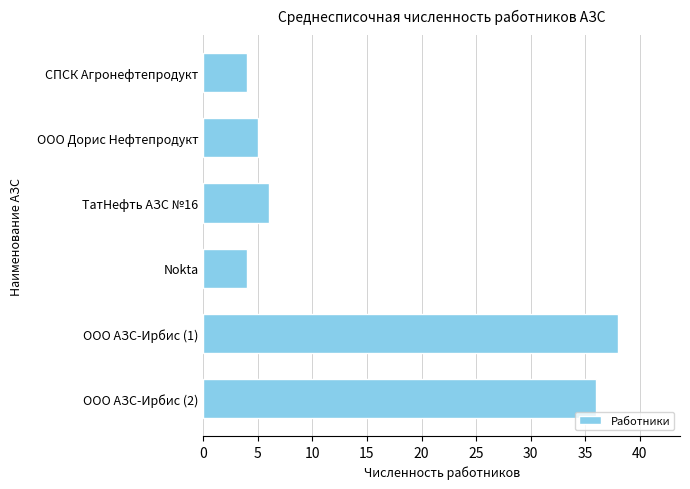

What is the approximate value at ООО Дорис Нефтепродукт?

5